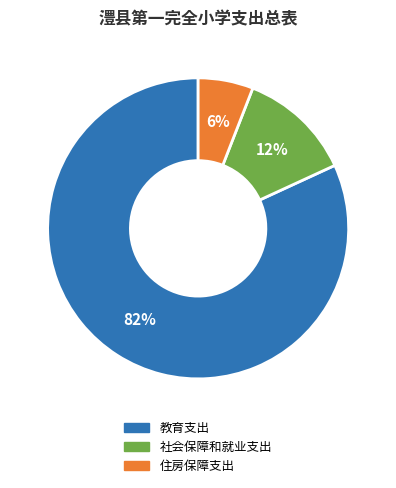

Do 住房保障支出 and 社会保障和就业支出 together represent more than half of the pie?

No